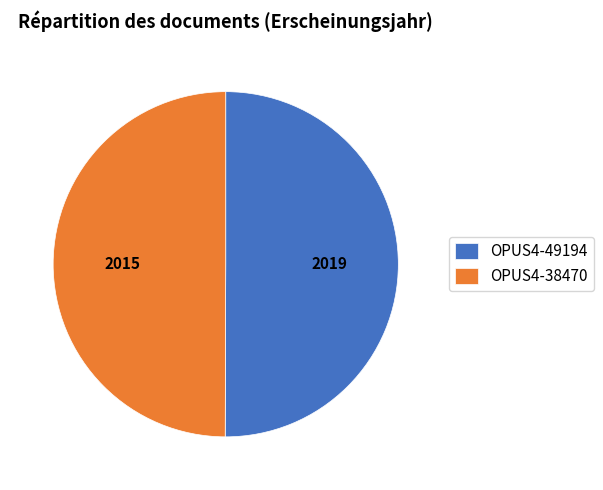

Approximately how many times larger is the value at OPUS4-49194 compared to OPUS4-38470?

1.0